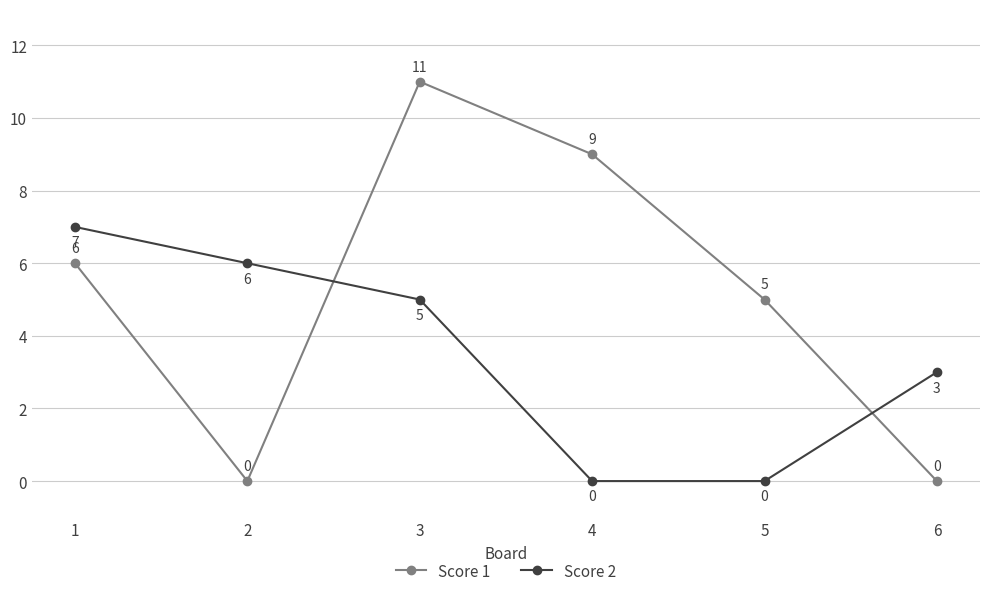

At which label does Score 2 first exceed 5?

1